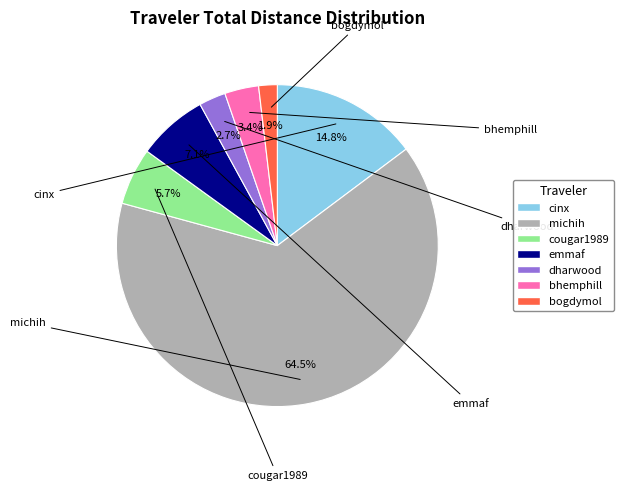

Approximately how many times larger is the value at emmaf compared to dharwood?

2.6